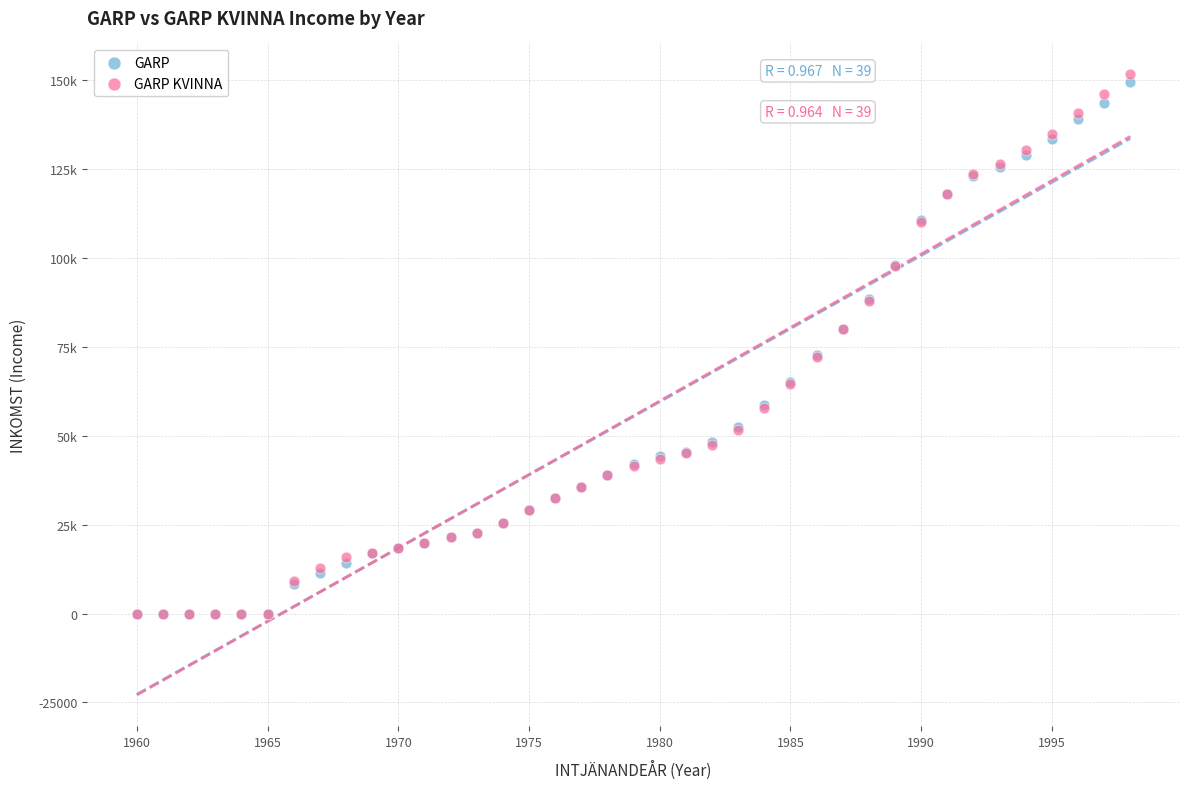

Which series reaches the maximum Y coordinate?

GARP KVINNA